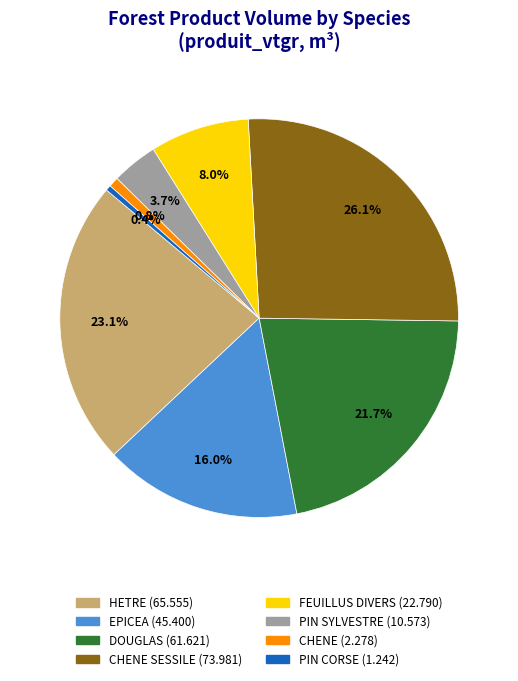

Is there any slice that represents more than half of the pie?

No